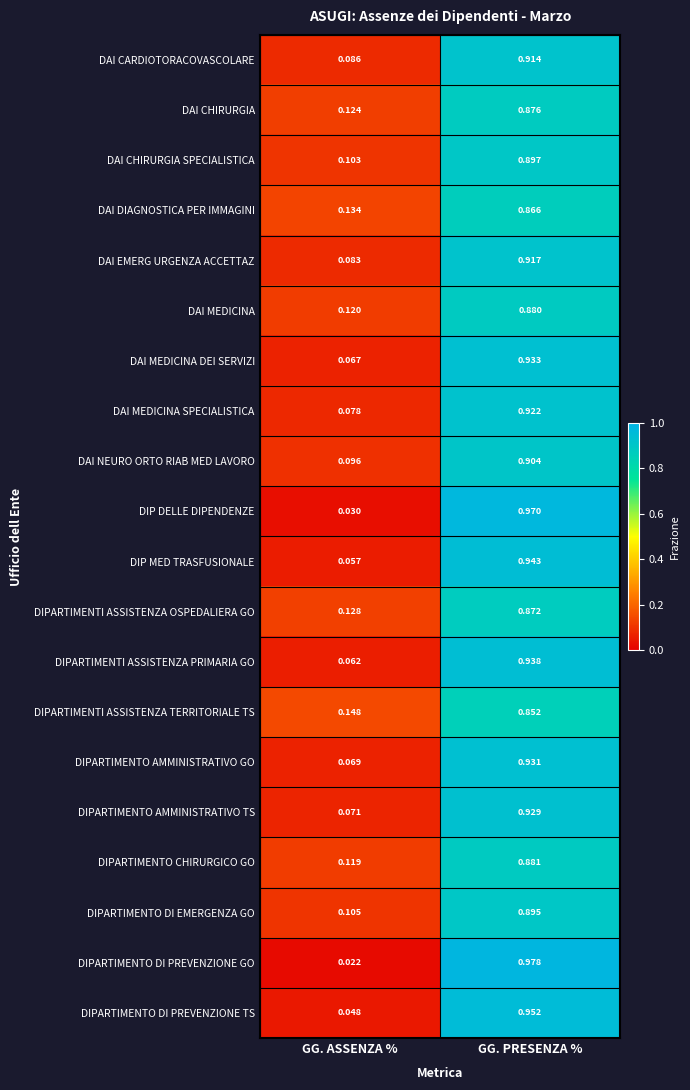

Which series has the largest range (max minus min)?

DIPARTIMENTO DI PREVENZIONE GO